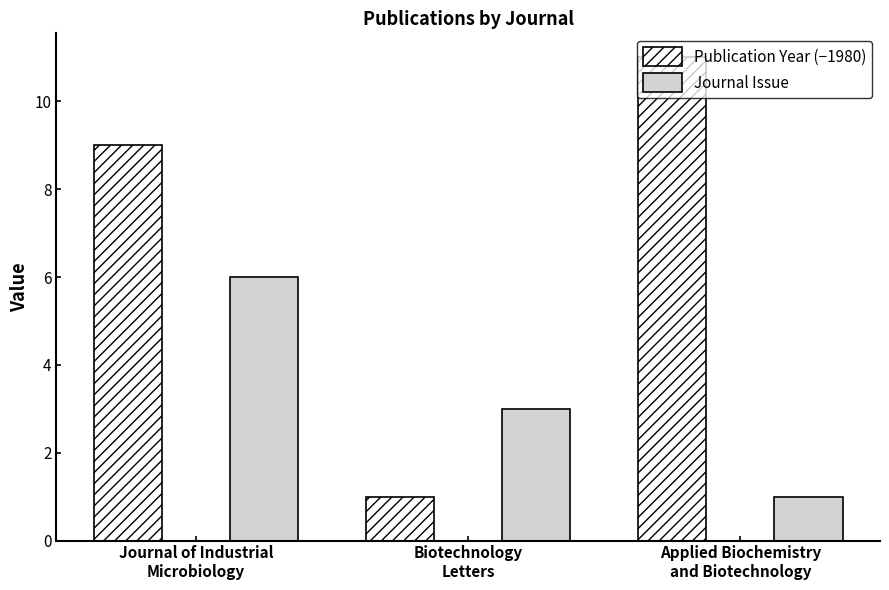

Rank the series by their maximum value, from lowest to highest.

Journal Issue, Publication Year (−1980)